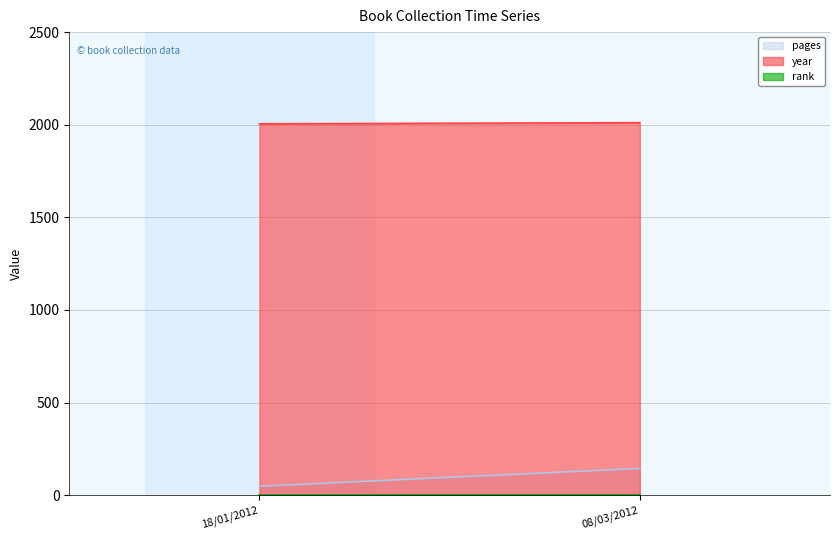

Which series changed the most between 18/01/2012 and 08/03/2012?

pages